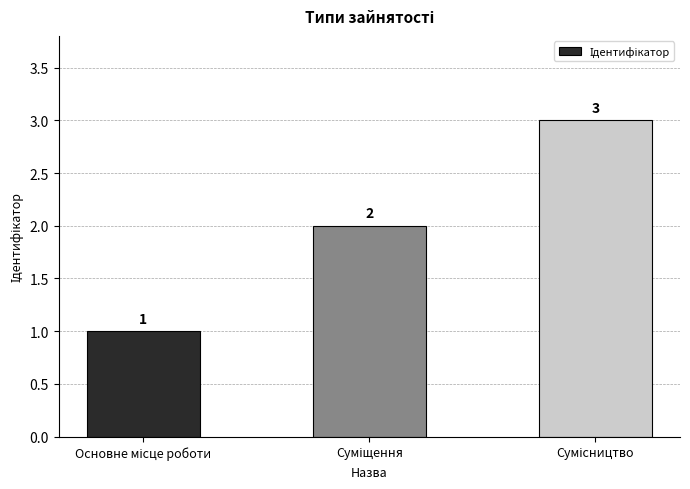

What is the sum of all values?

6